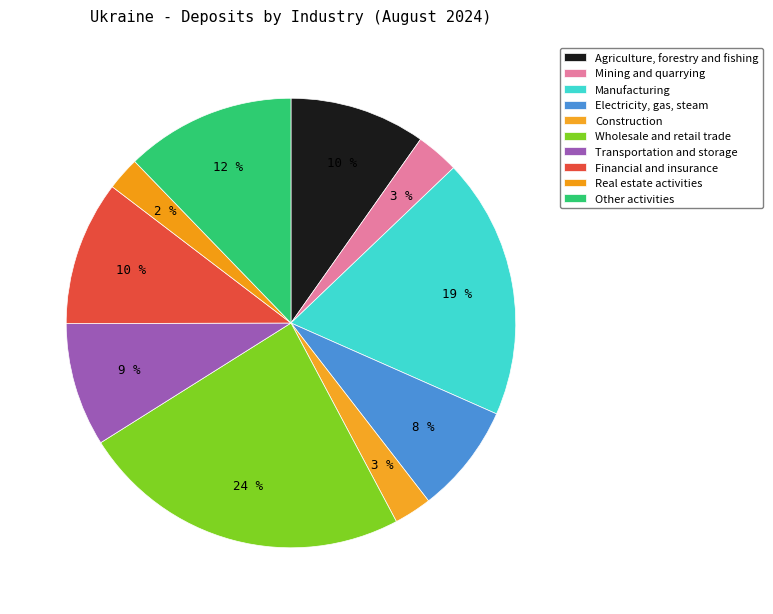

What is the ratio of the value at Manufacturing to the value at Construction?

6.9